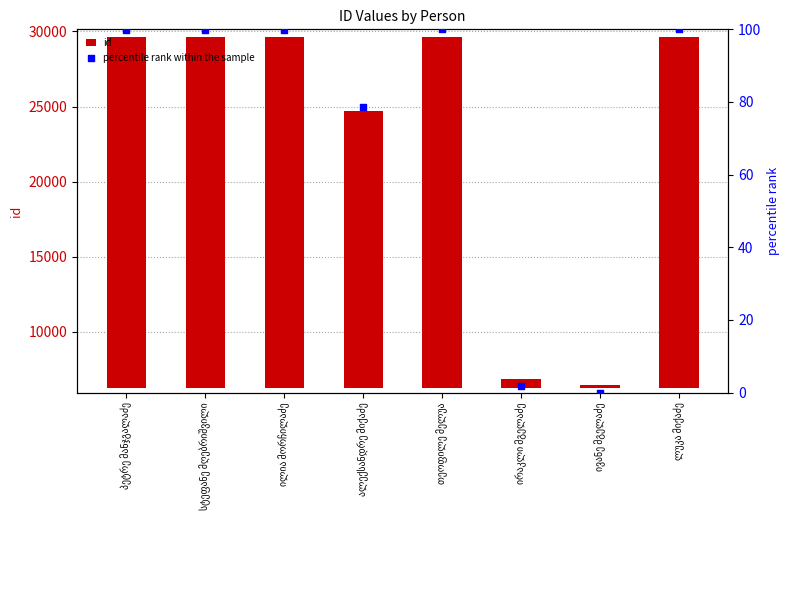

Which series has the largest total across all categories?

id